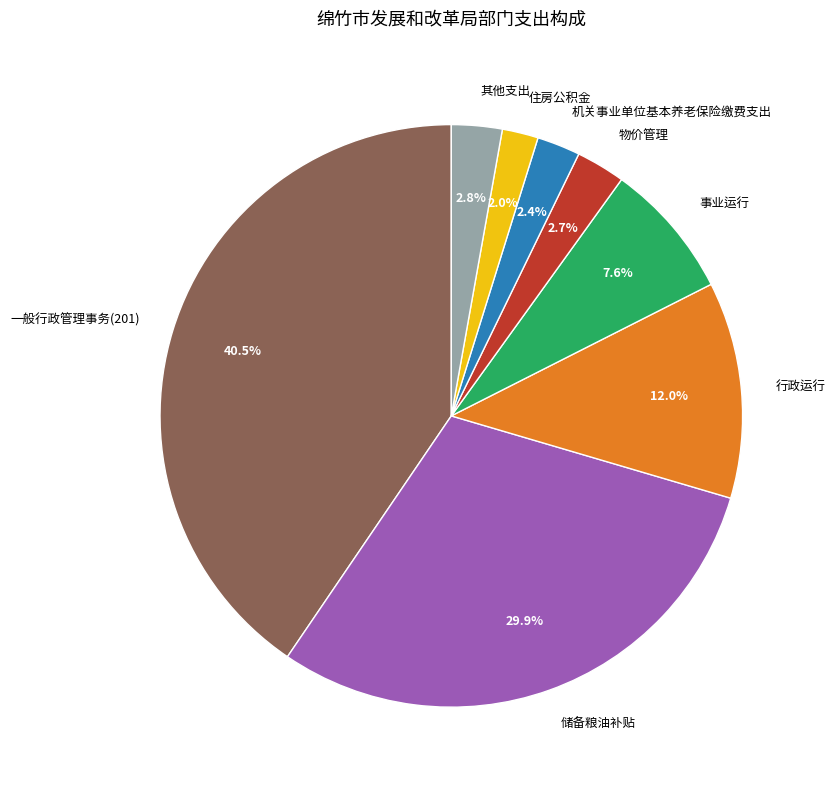

How many segments does this pie chart have?

8